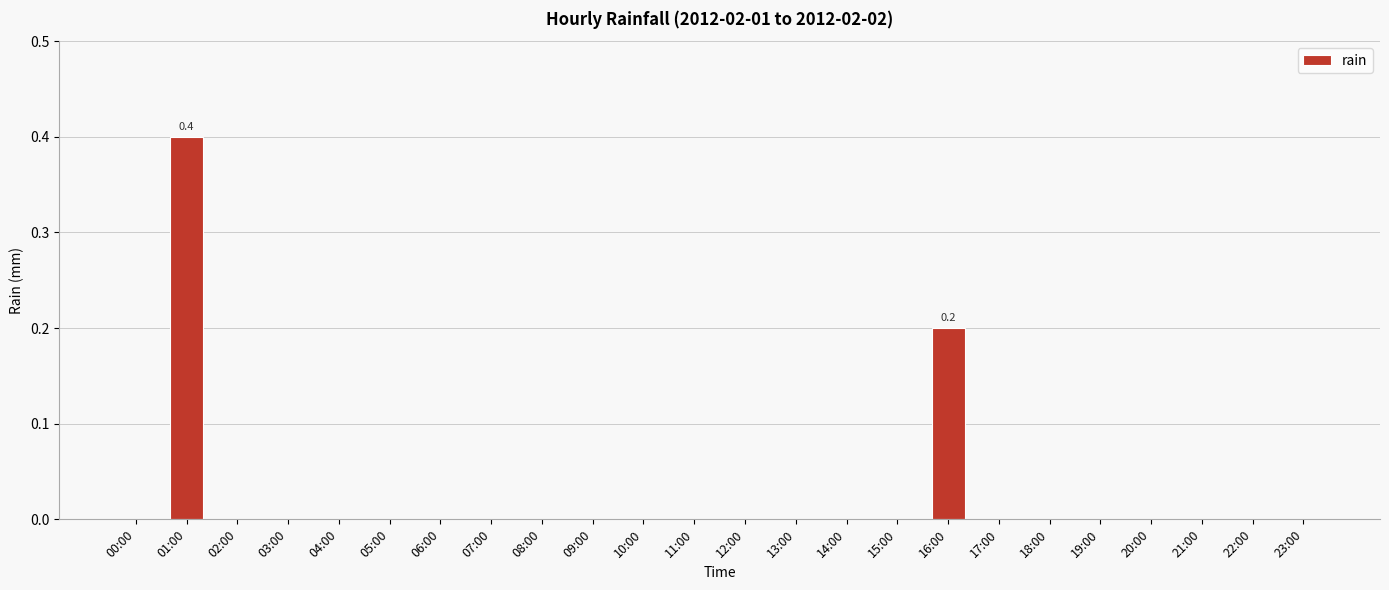

What is the sum of all values?

0.6